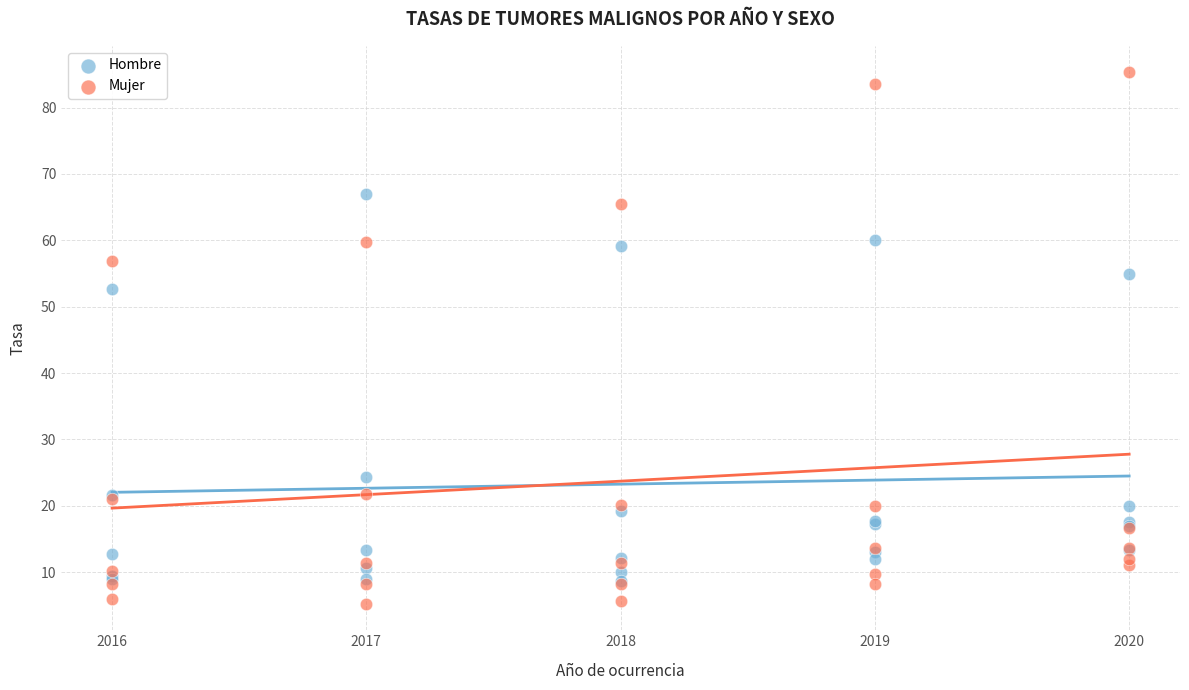

In the Hombre series, what Y value is closest to 37?

24.3